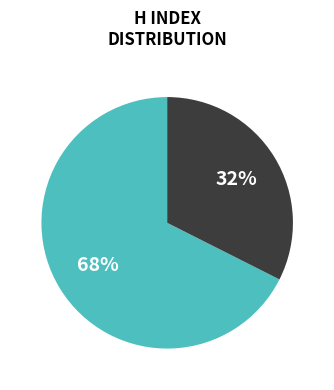

To the nearest percent, what is the average slice percentage?

50%